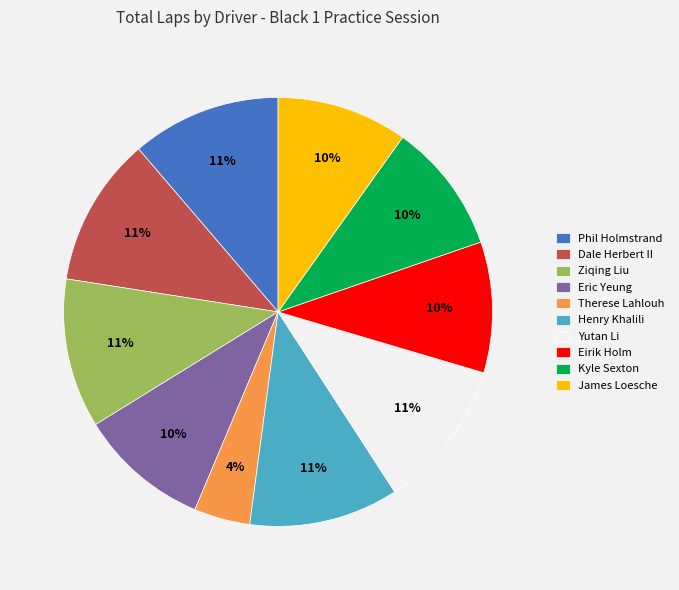

The Eric Yeung slice represents 10% of the pie. True or false?

True